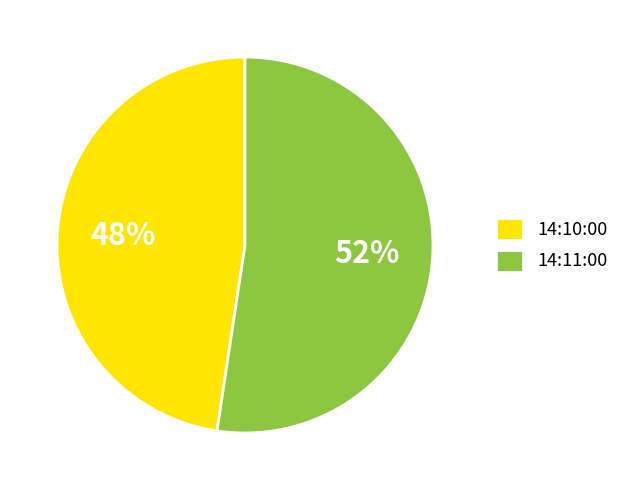

To the nearest percent, what portion does 14:11:00 represent?

52%